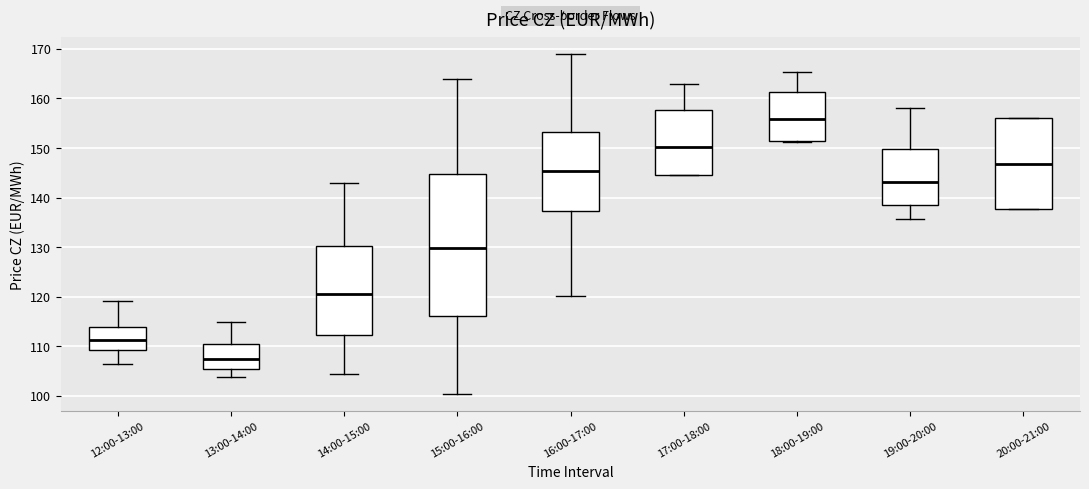

Where does the lower whisker of the box for 13:00-14:00 end on the y-axis? The values are not printed on the chart, so give them approximately, as read against the axis.

104